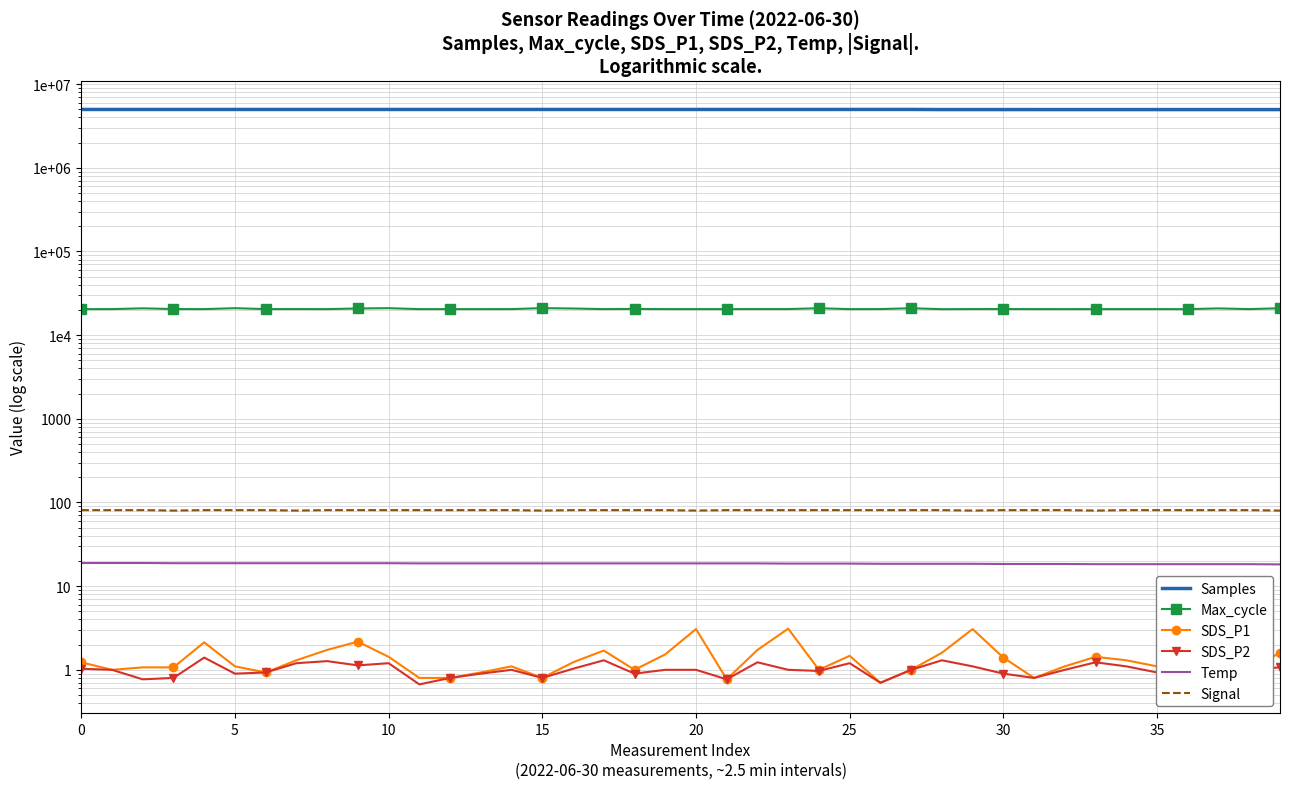

What is the difference between the maximum and minimum values in the Signal series?

1.0